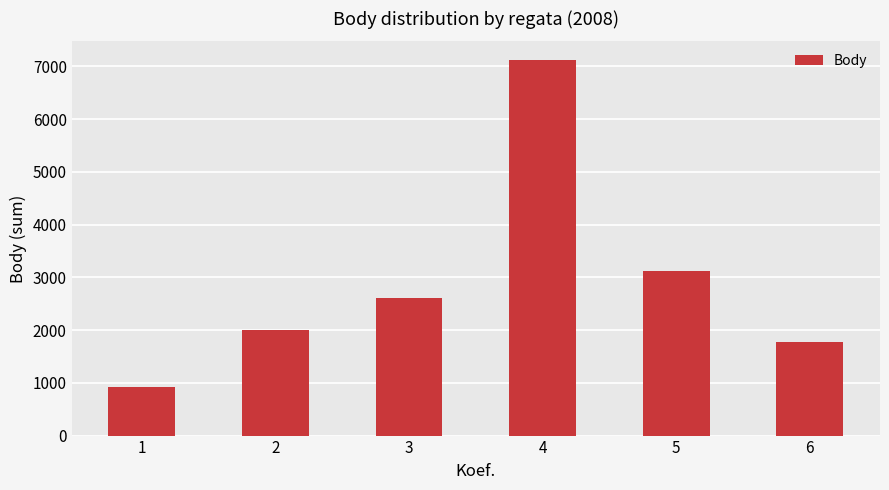

Which label corresponds to the largest value in the chart?

4